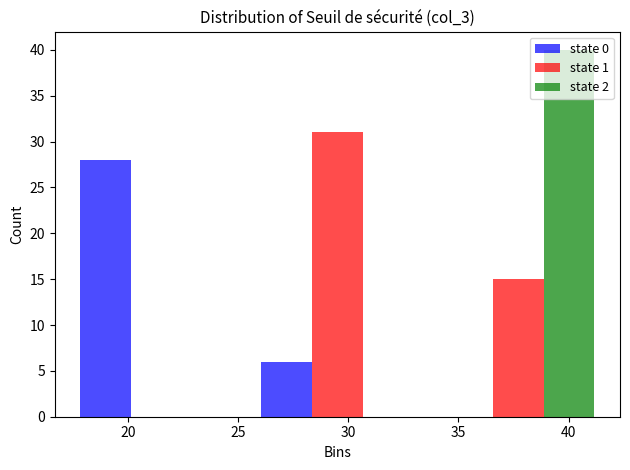

What is the height of the state 1 bar covering 25.5 to 33.5 on the x-axis? Neither the bar edges nor the heights are printed on the chart, so give them approximately, as read against the axes.

31